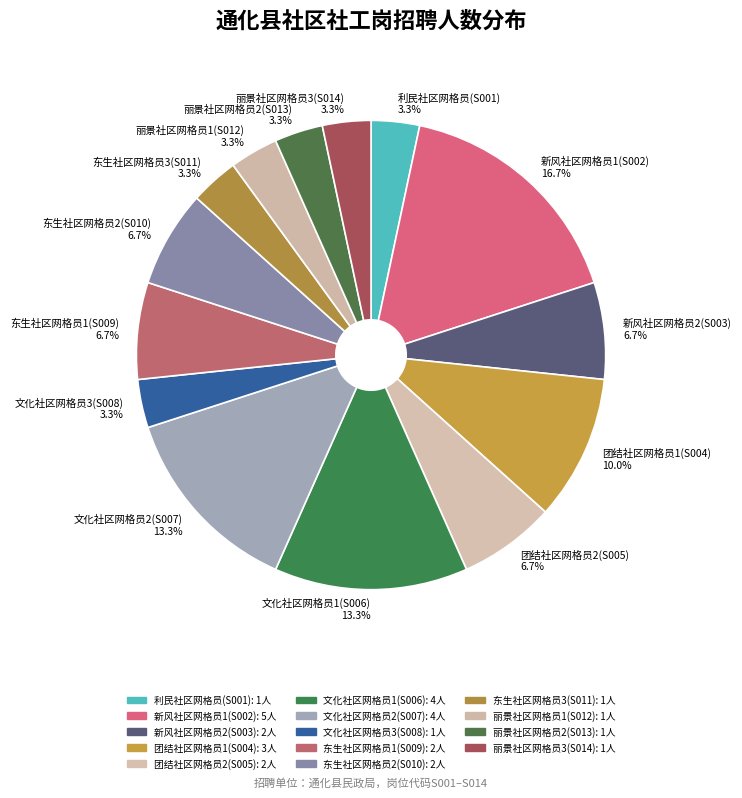

Count the number of slices in the pie.

14